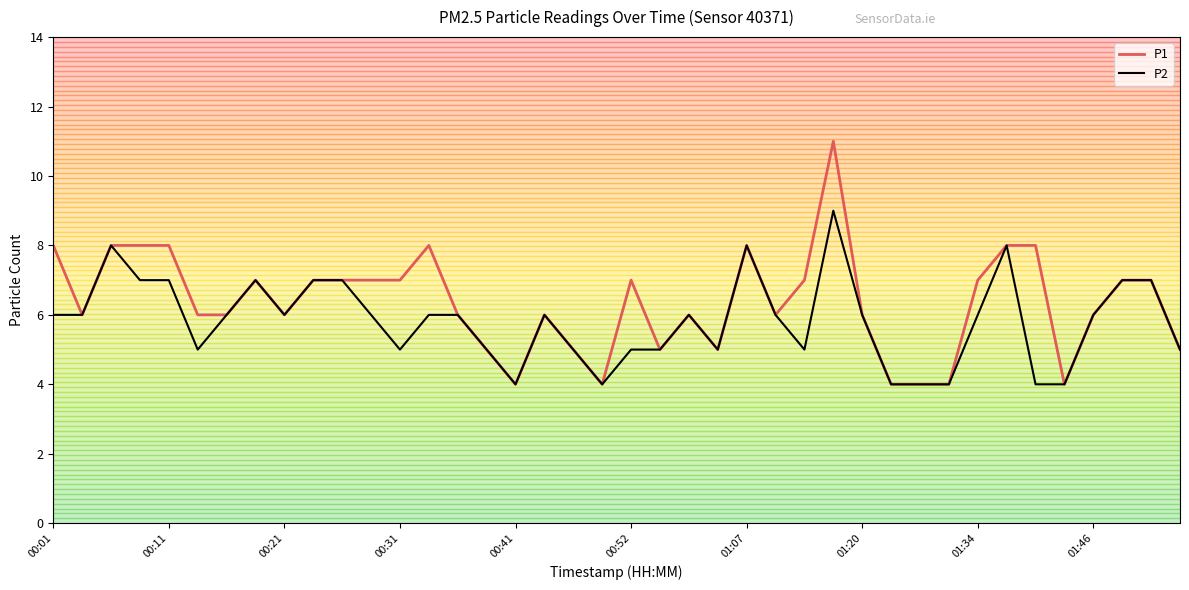

What are all the series names shown in the legend?

P1, P2